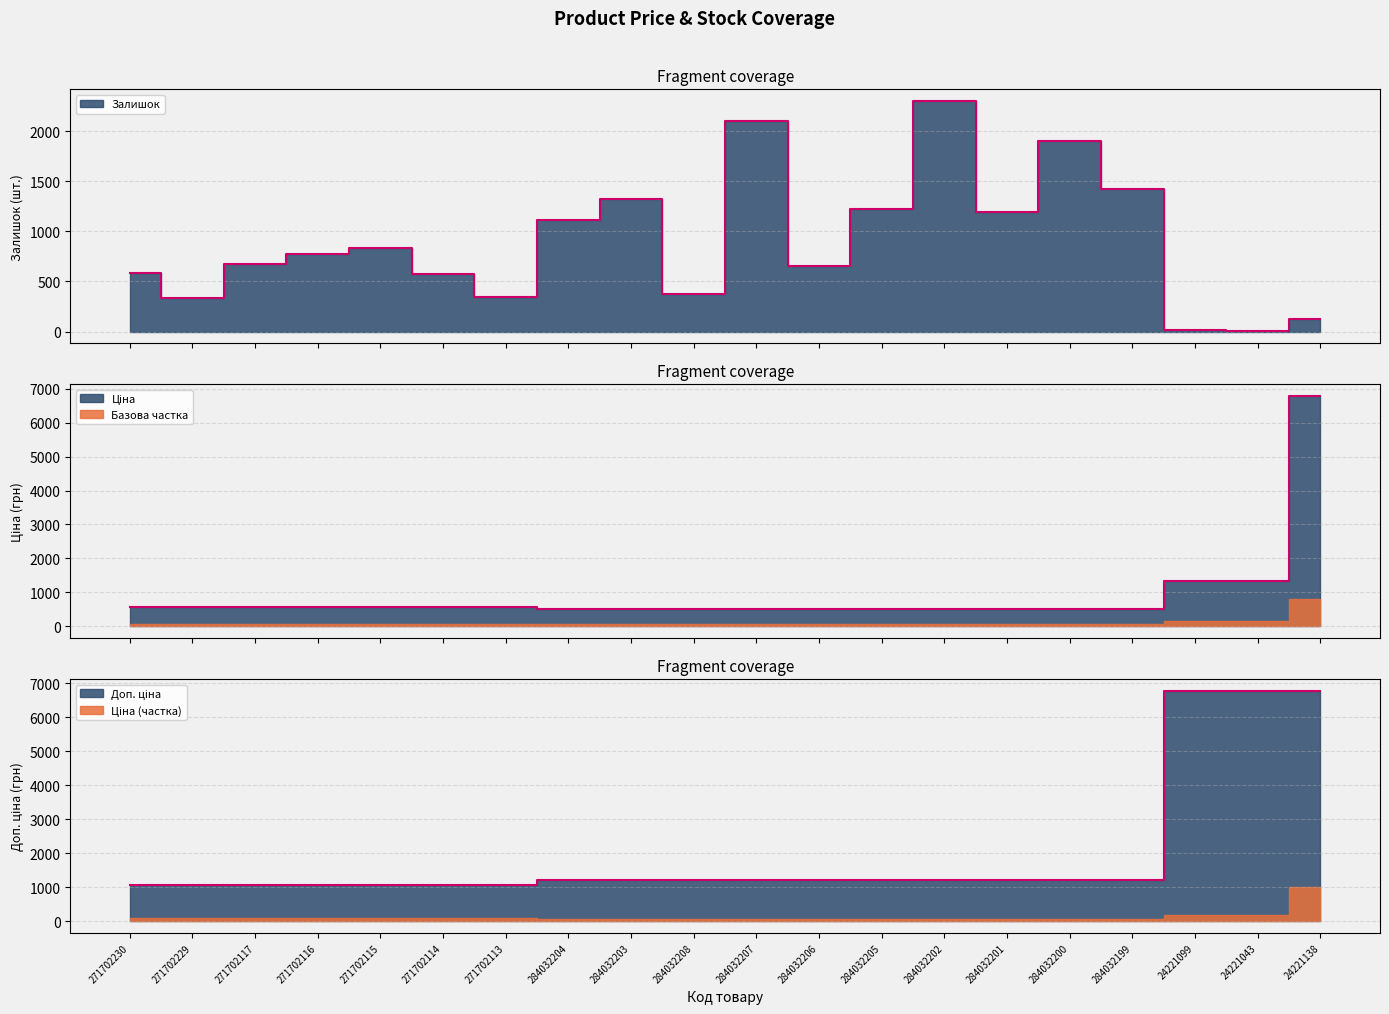

How many values in the Доп. ціна series are below 1210?

7